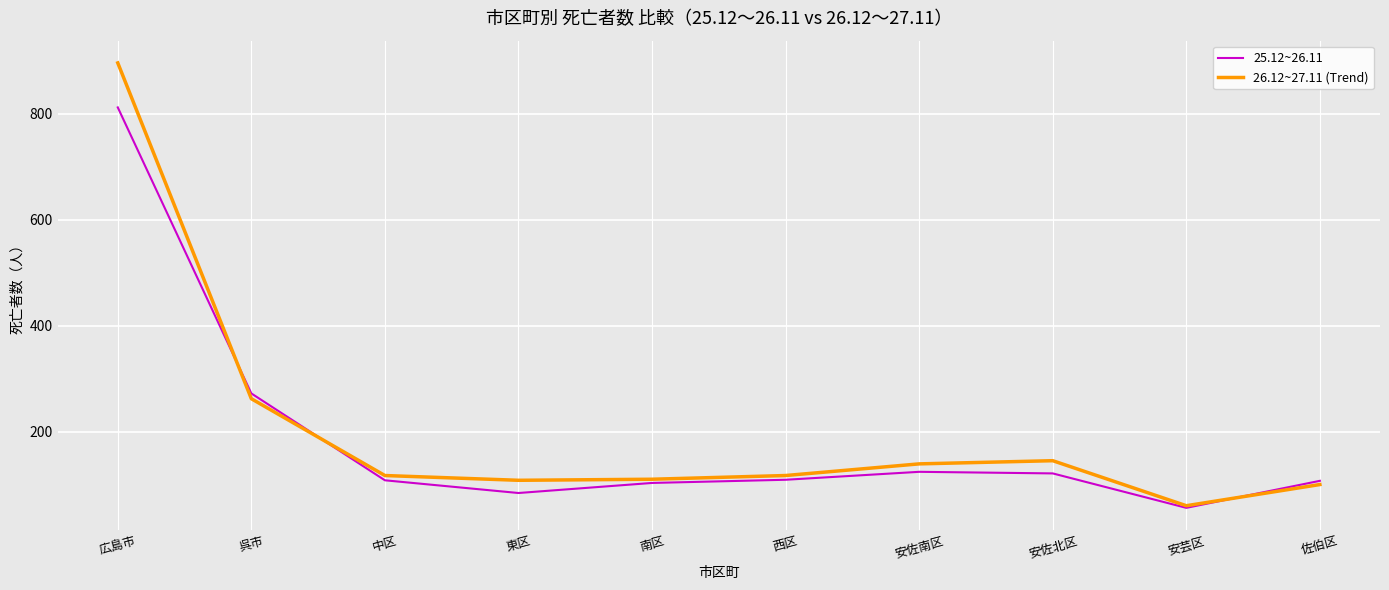

How many distinct data groups are displayed?

2